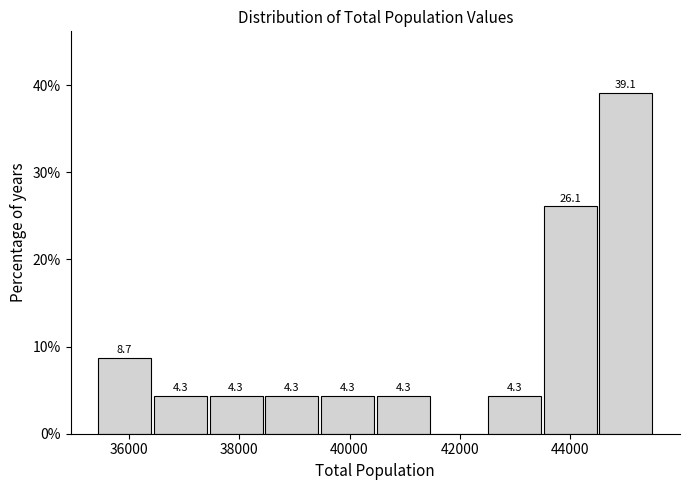

Which range on the x-axis has the tallest bar?

44600 to 45600